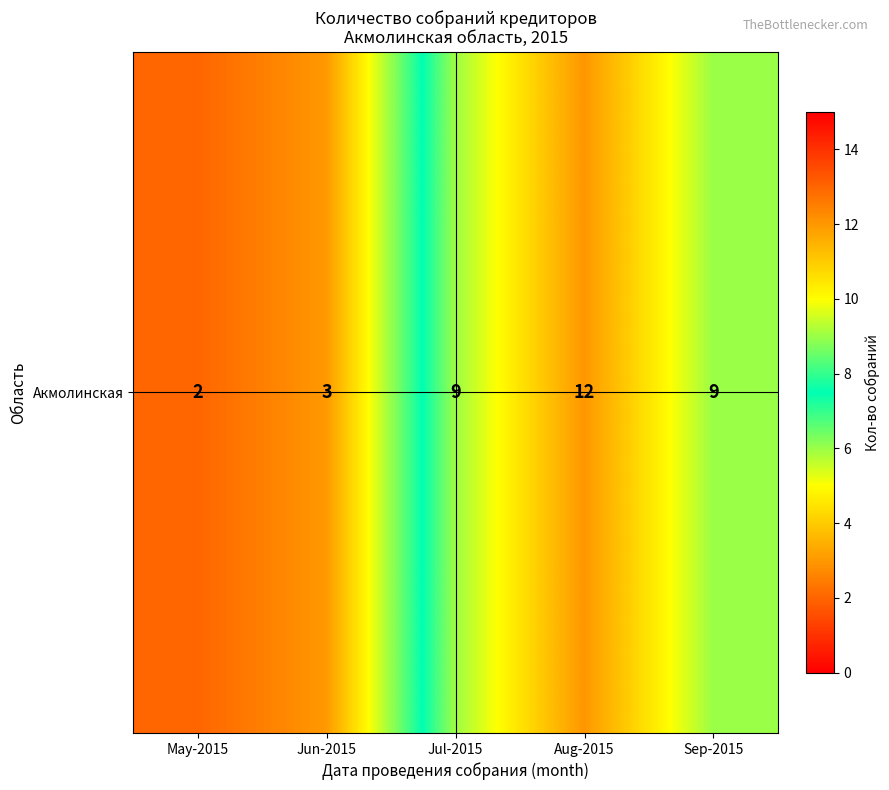

The value at May-2015 is 2. True or false?

True